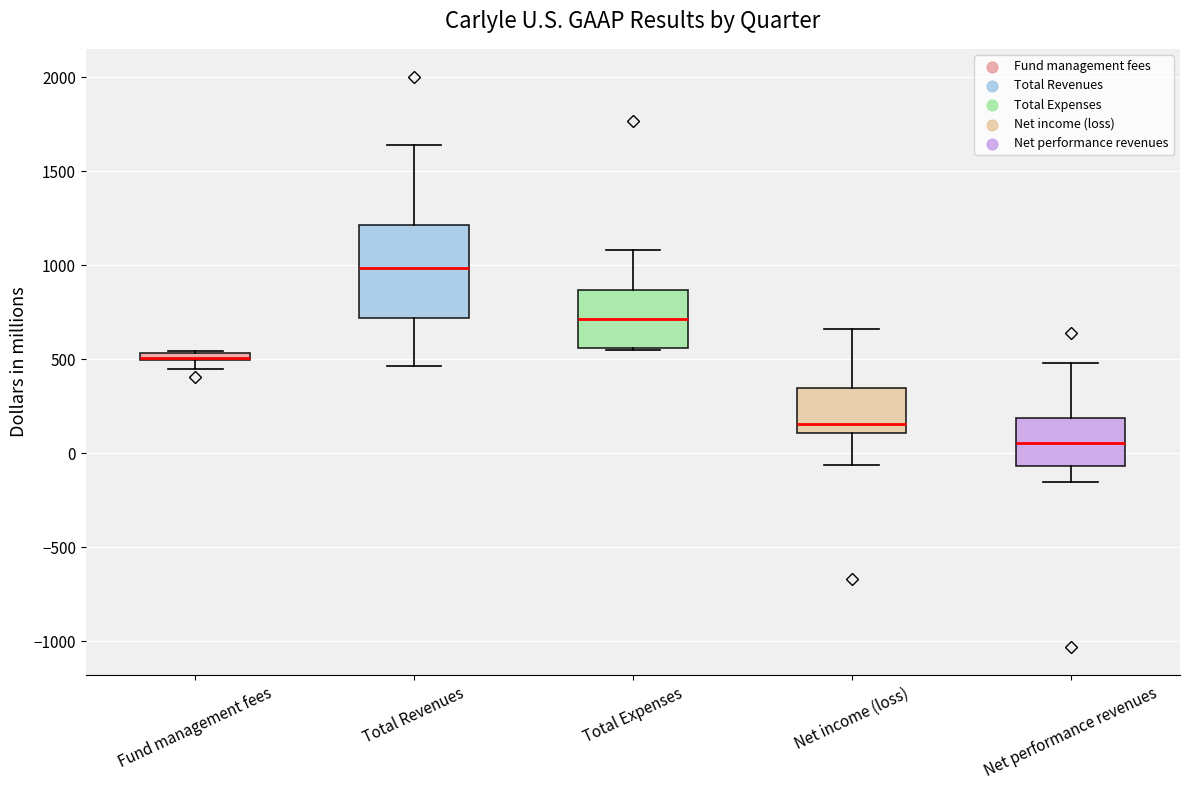

Comparing the boxes themselves (not the whiskers), which one is the tallest?

Total Revenues